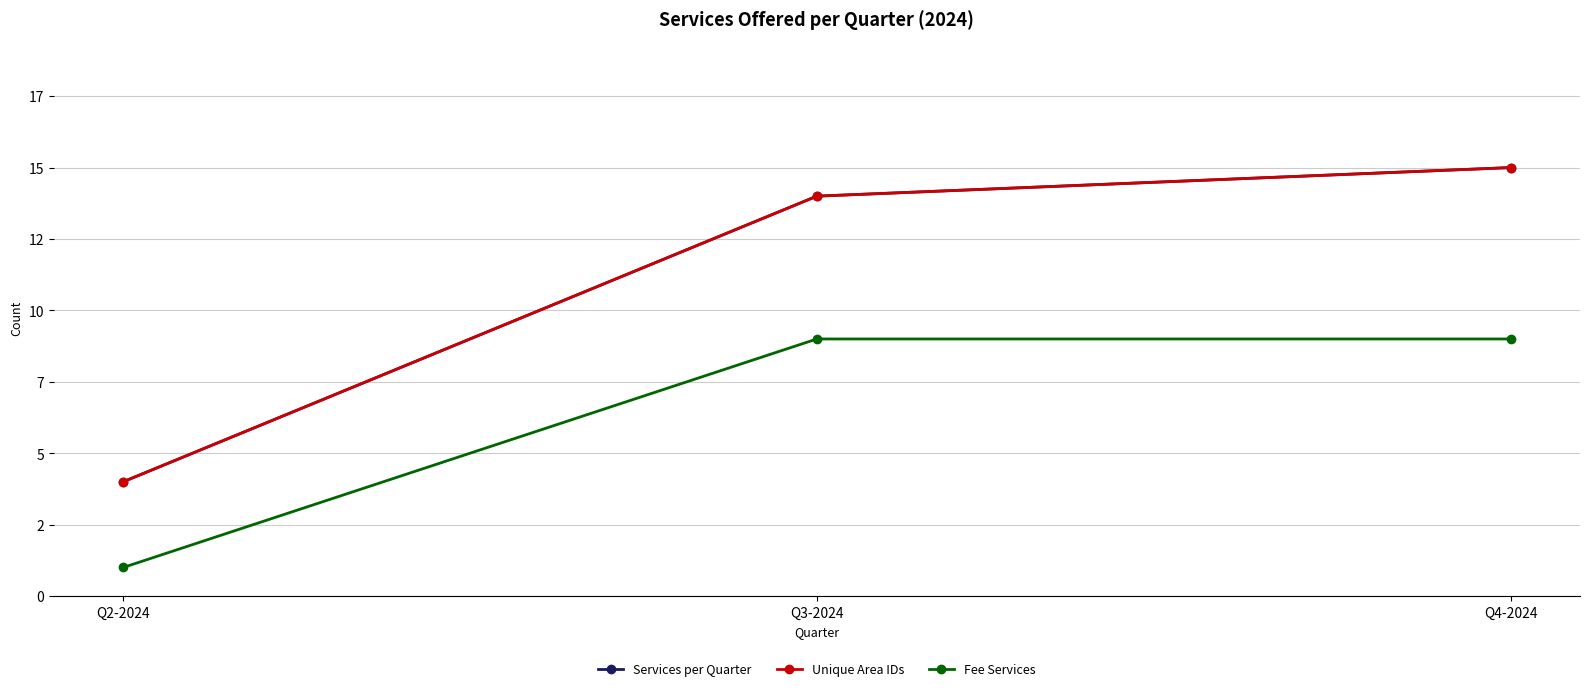

Does the chart have visible grid lines?

Yes